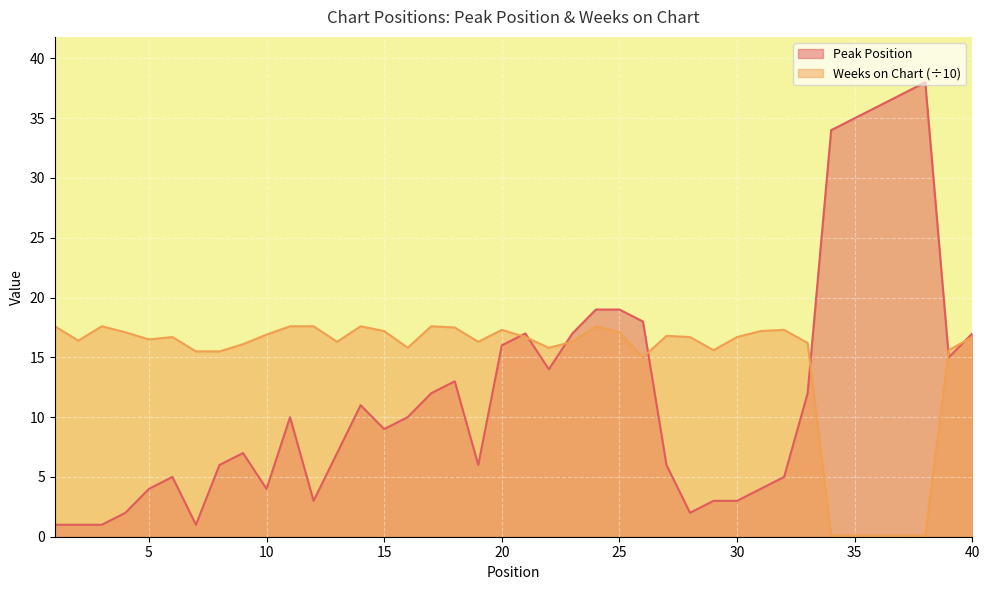

What are all the series names shown in the legend?

Peak Position, Weeks on Chart (÷10)